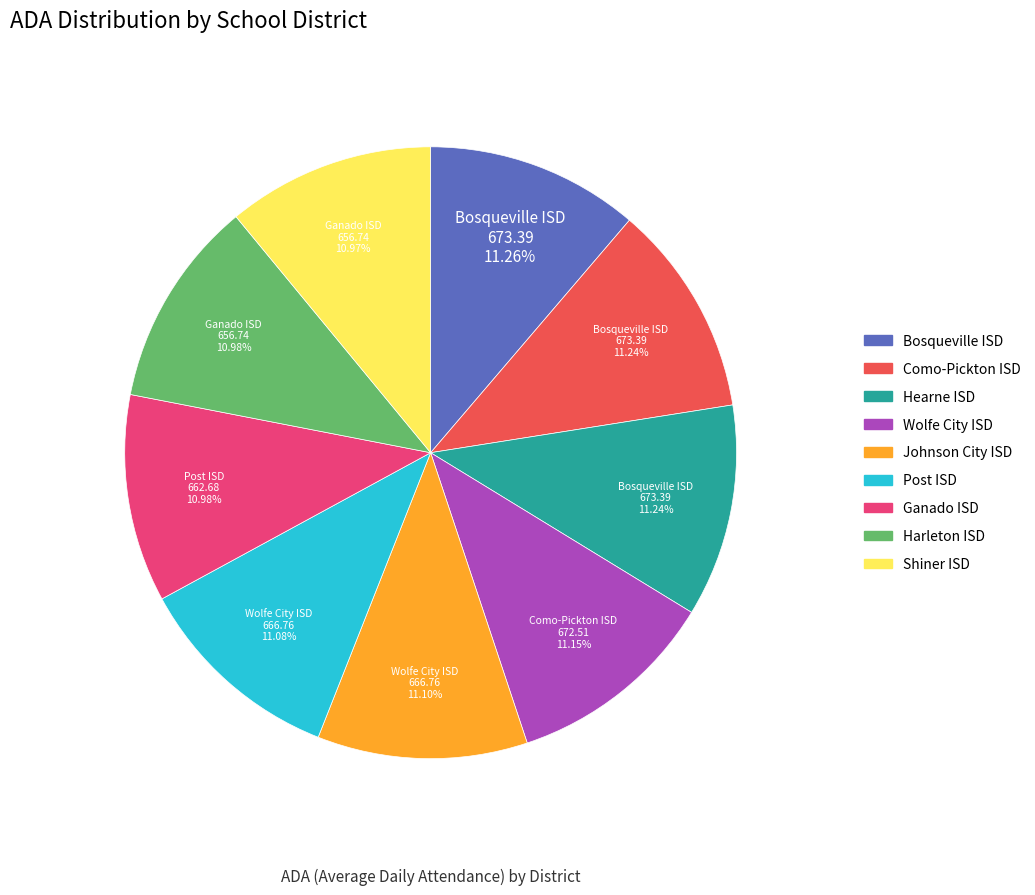

The Ganado ISD slice represents 11% of the pie. True or false?

True